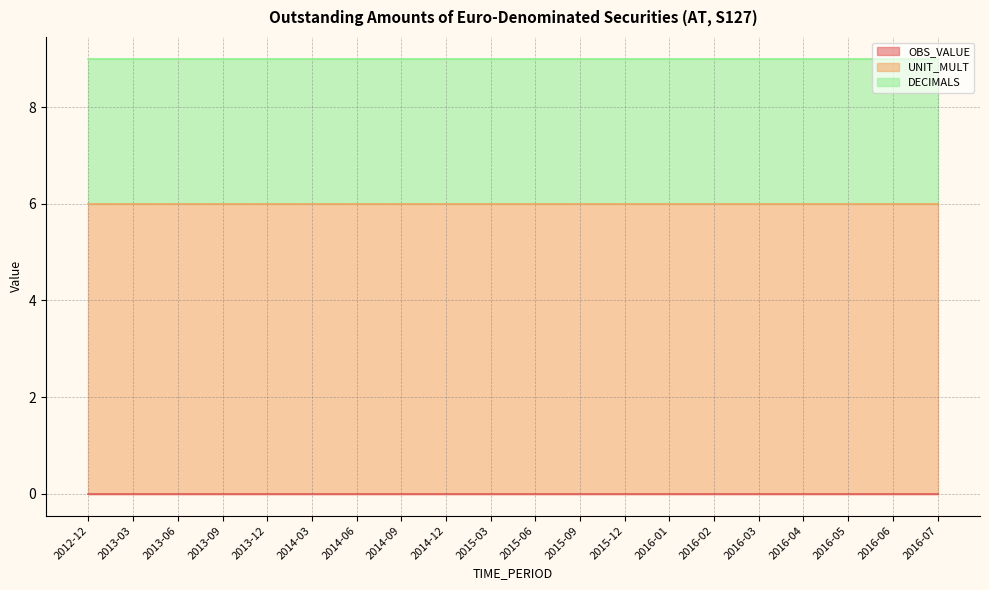

Is the value of UNIT_MULT at 2016-03 greater than the value of OBS_VALUE at 2013-03?

Yes